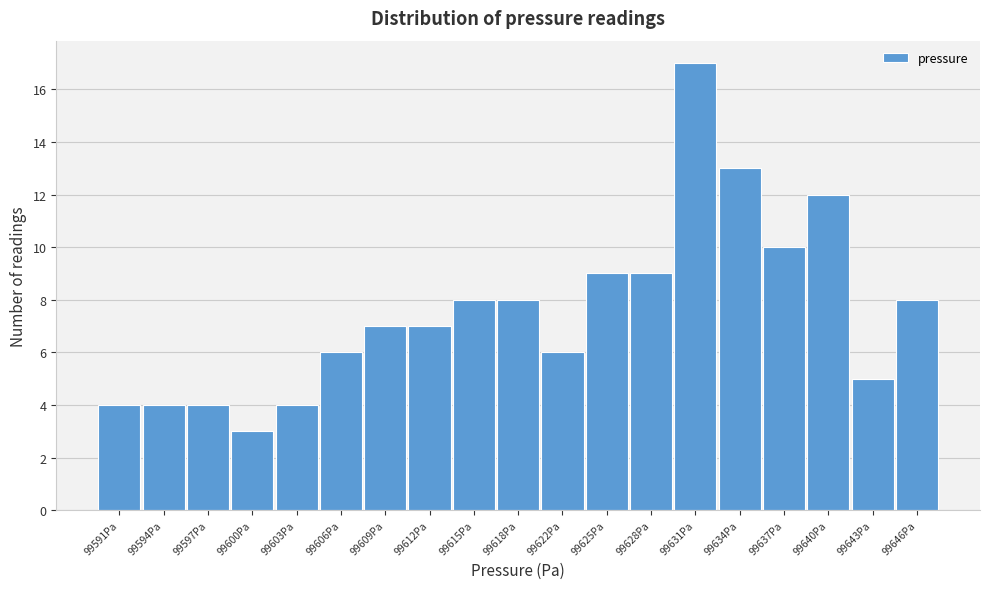

Reading left to right, what are all the values shown in this chart?

4	4	4	3	4	6	7	7	8	8	6	9	9	17	13	10	12	5	8